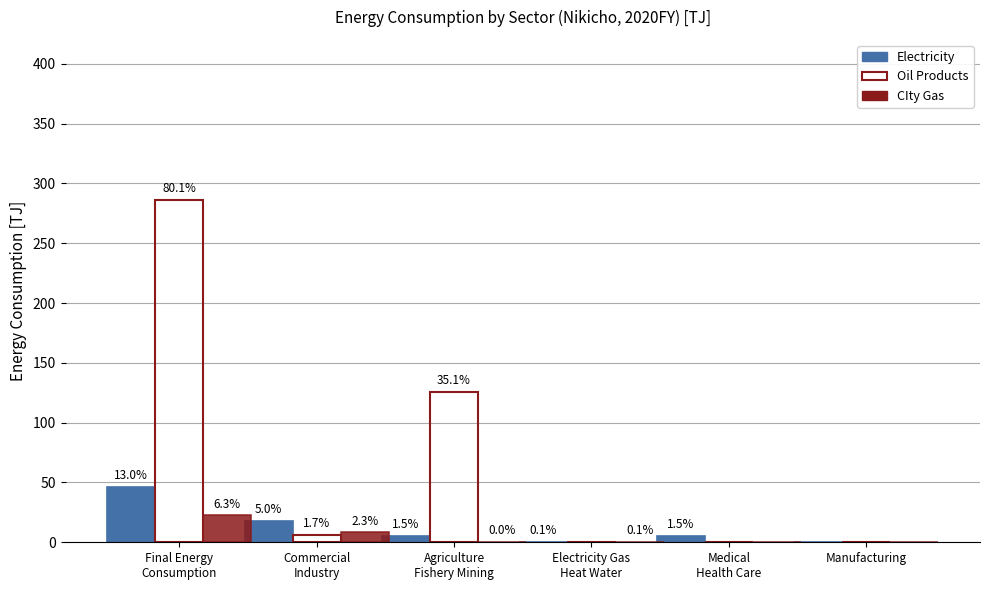

Reading left to right, transcribe all the data shown in this chart.

Electricity: 46.4	17.9	5.5	0.5	5.3	0.0
Oil Products: 286.2	6.1	125.5	0.0	0.0	0.0
CIty Gas: 22.5	8.2	0.1	0.2	0.0	0.0